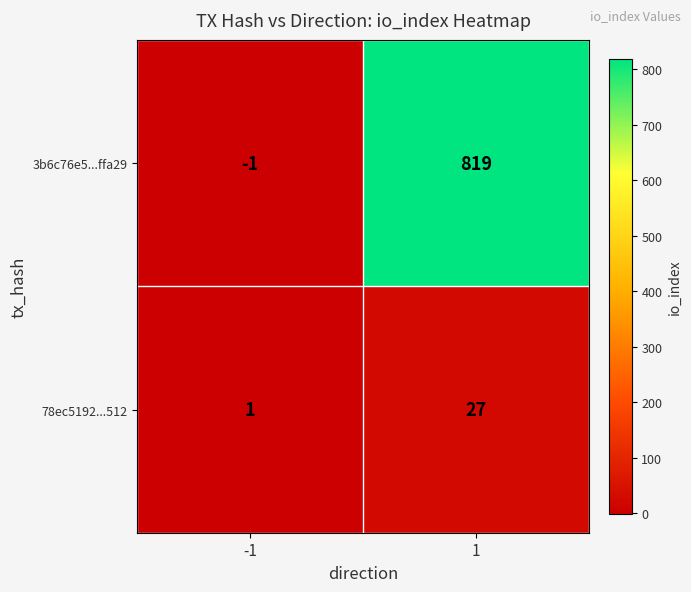

Which series has the largest total across all categories?

3b6c76e5...ffa29